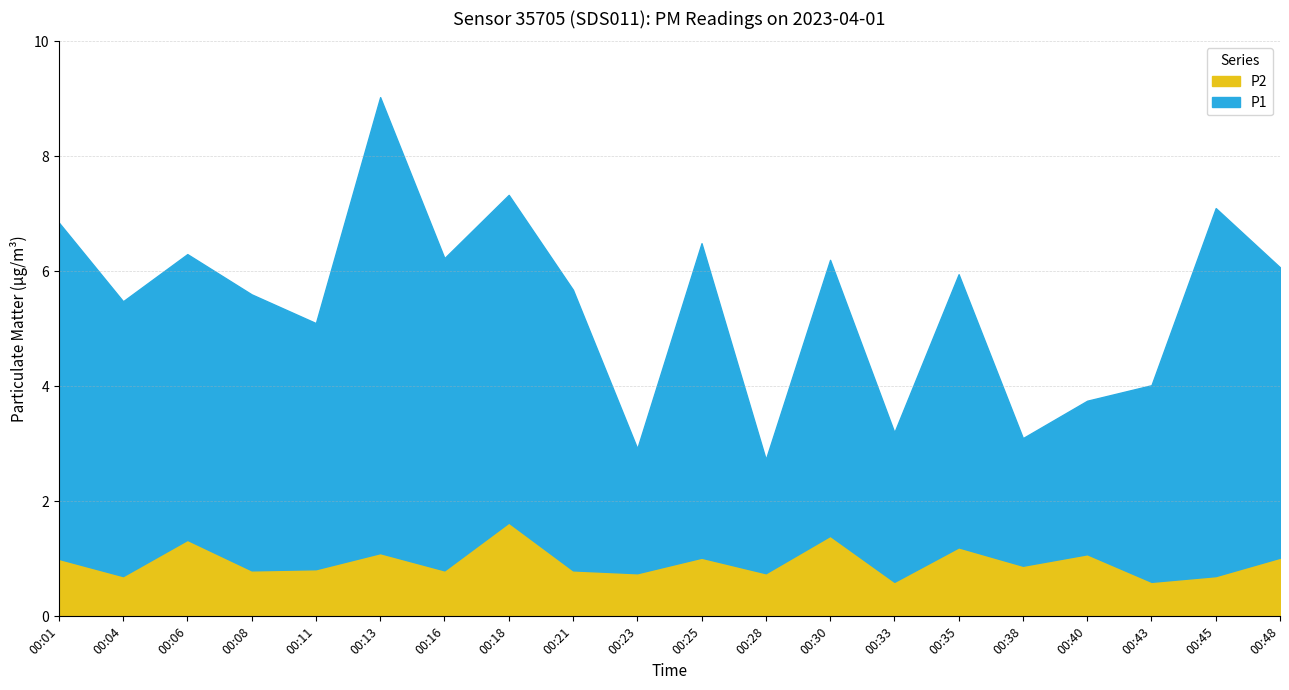

The value of P1 at 00:48 is 3.2. True or false?

False